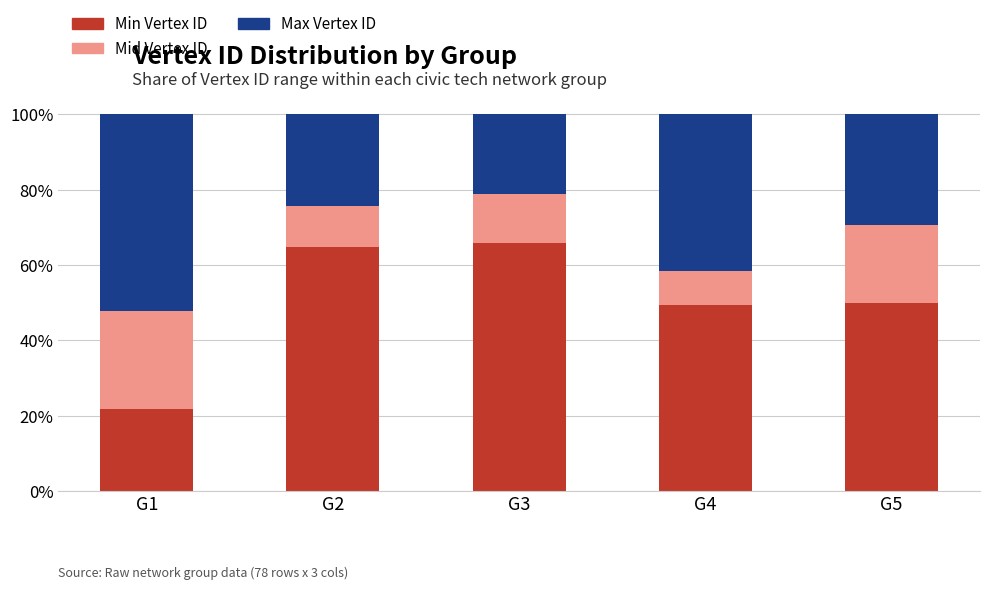

Reading left to right, what are the values for Min Vertex ID?

G1=21.7	G2=64.9	G3=65.8	G4=49.4	G5=50.0